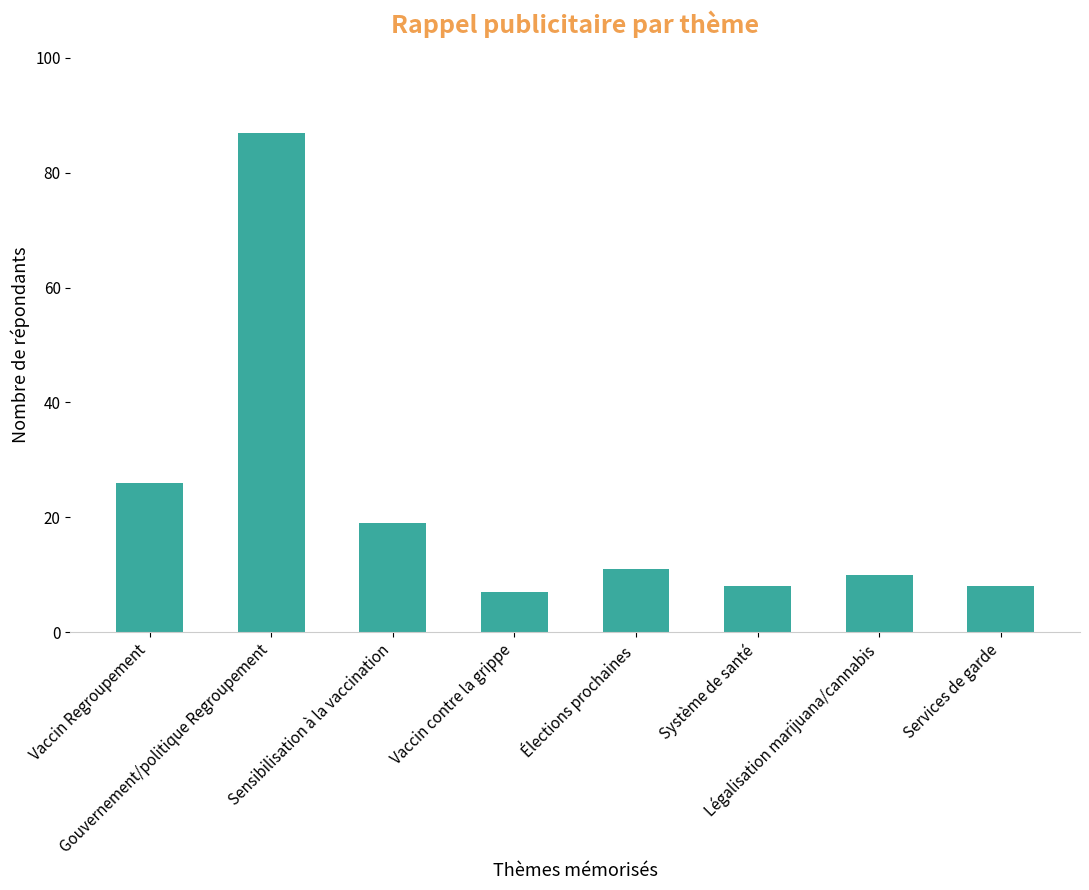

What is the average value?

22